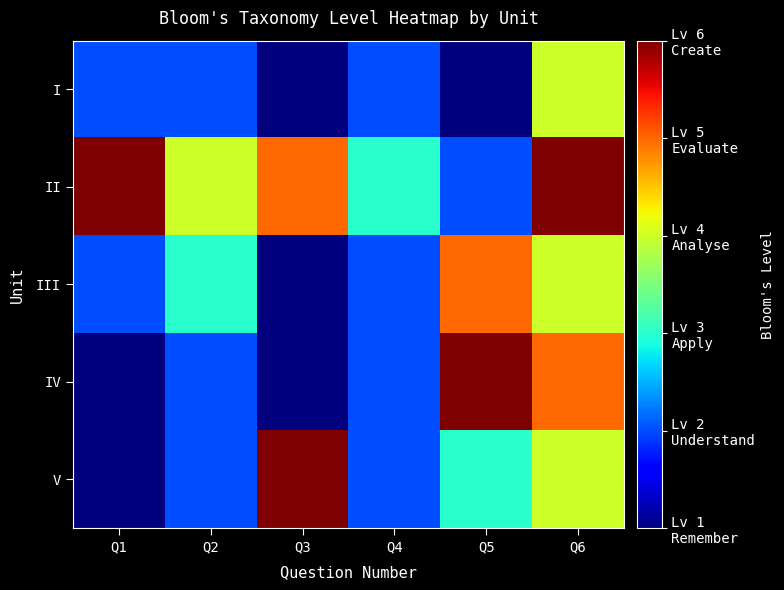

Between Q2 and Q3, which series saw the biggest shift?

V